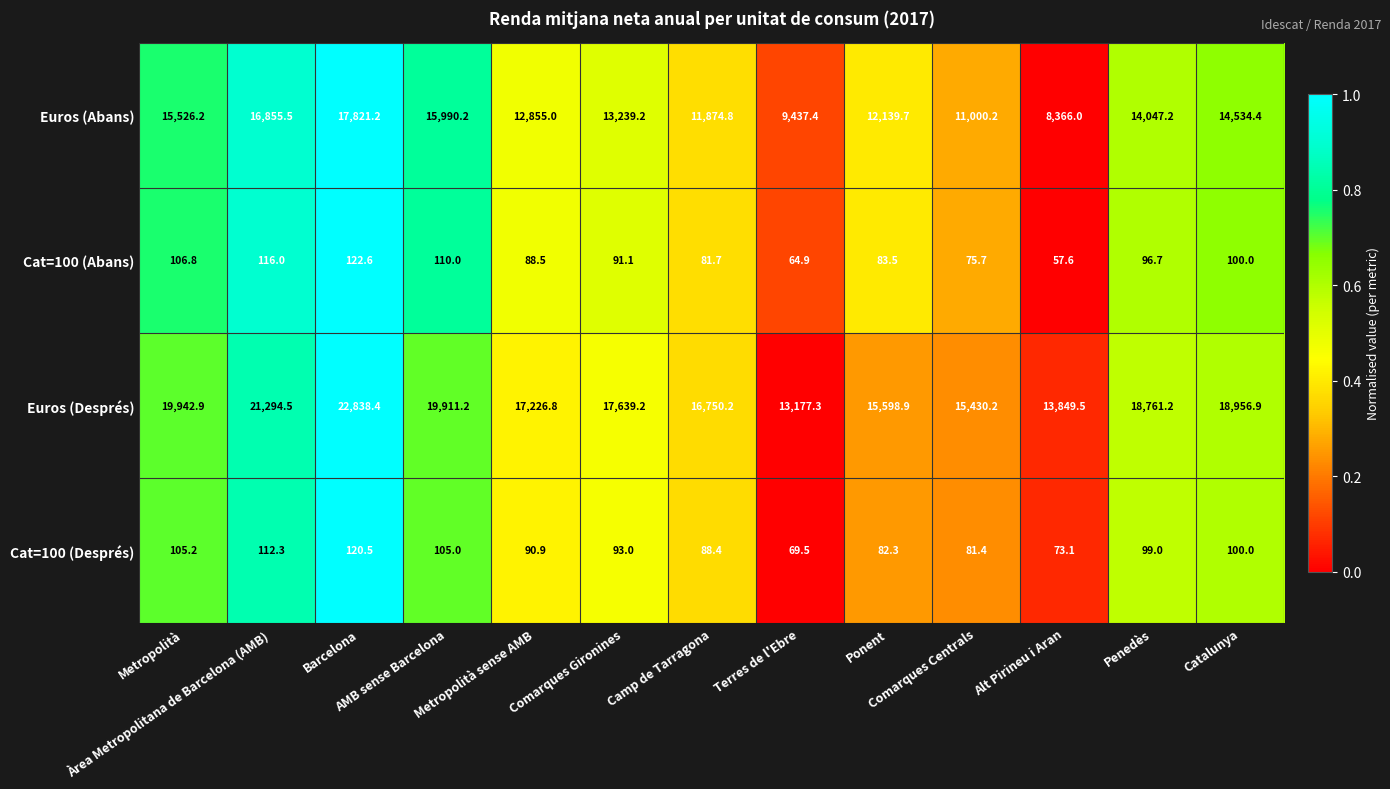

What is the maximum value shown in the chart?

22838.4